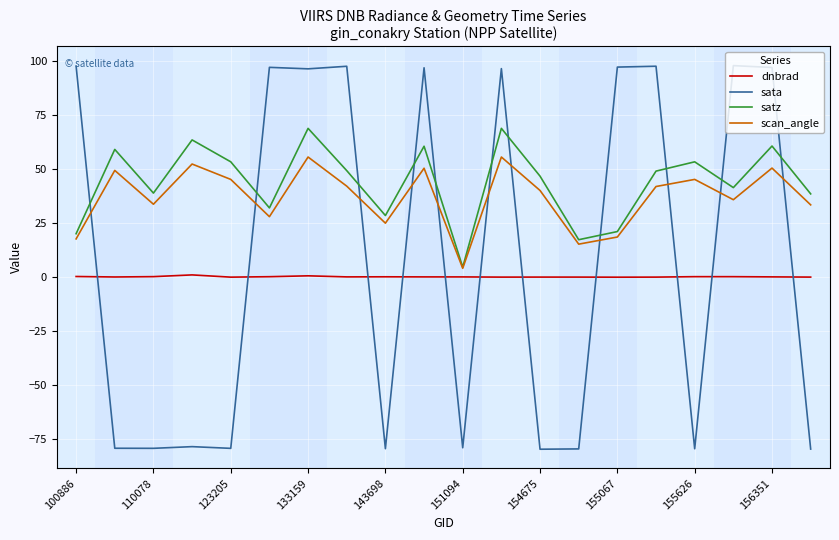

List the series in order of their overall mean, highest first.

satz, scan_angle, sata, dnbrad